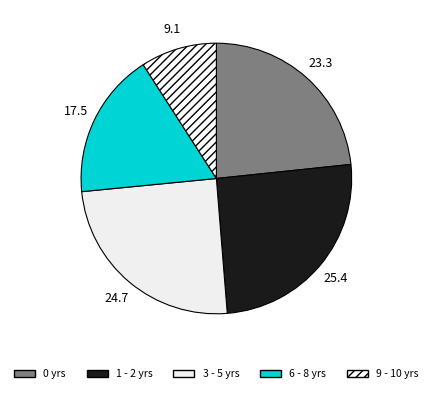

To the nearest percent, what is the average slice percentage?

20%